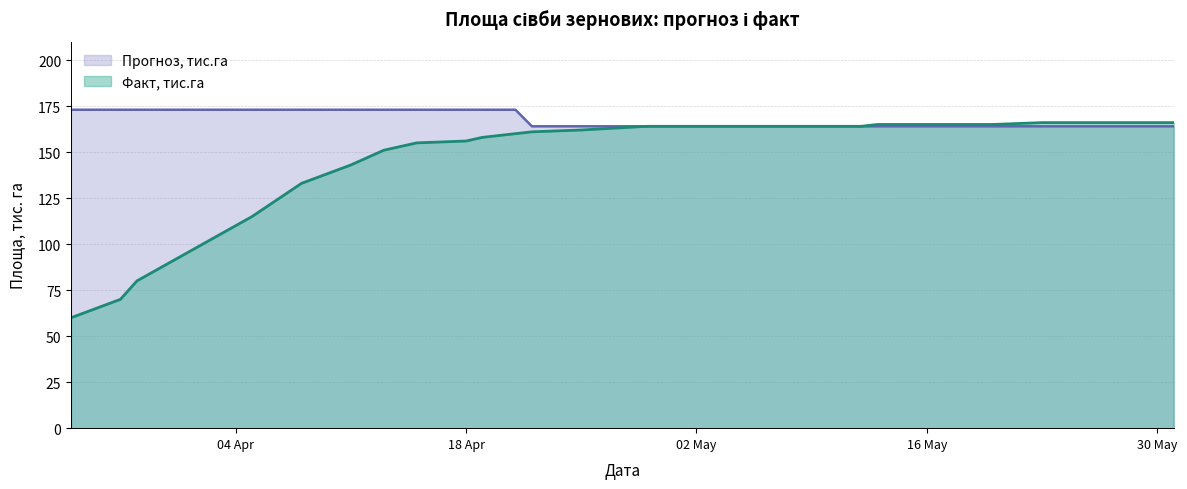

List the series in order of their overall mean, highest first.

Прогноз, тис.га, Факт, тис.га